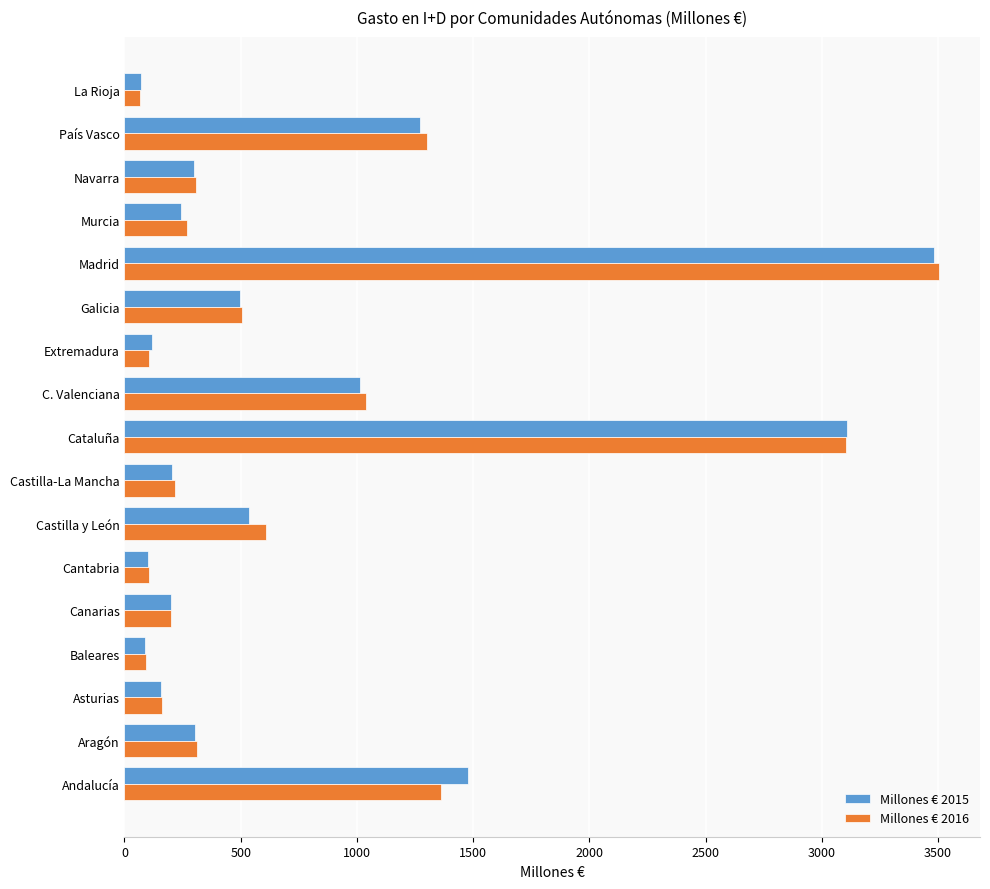

Is the value of Millones € 2015 at Aragón greater than the value of Millones € 2016 at Baleares?

Yes